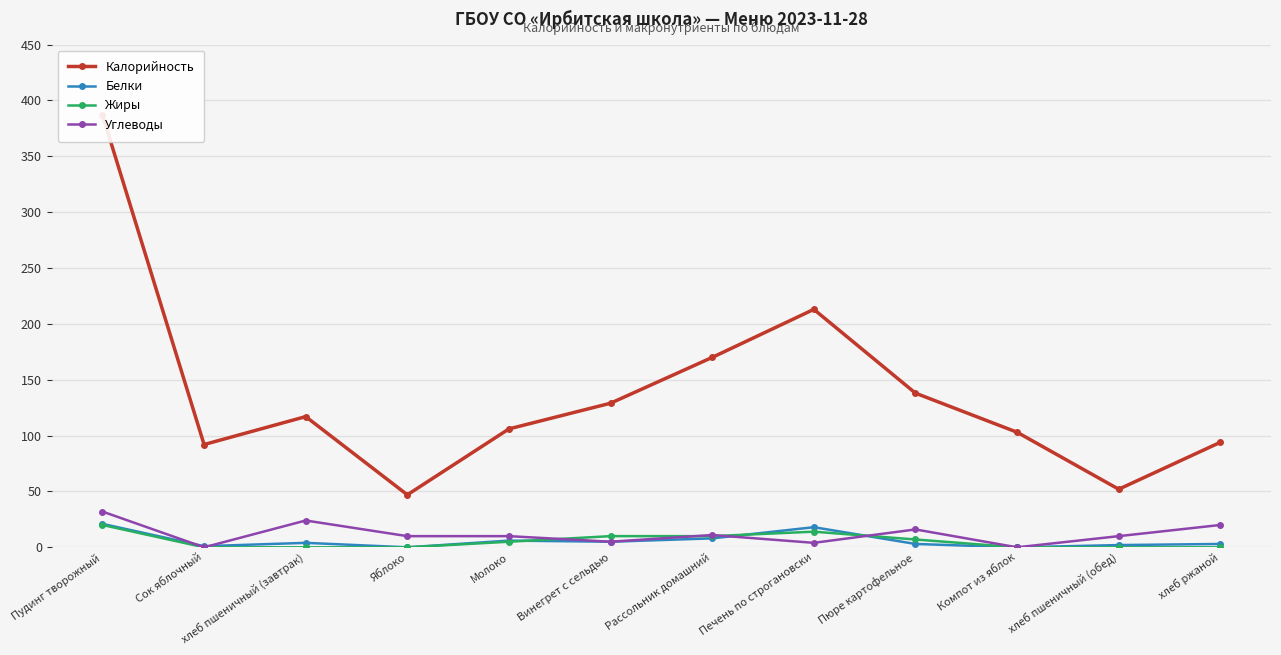

Count the number of categories in the chart.

12